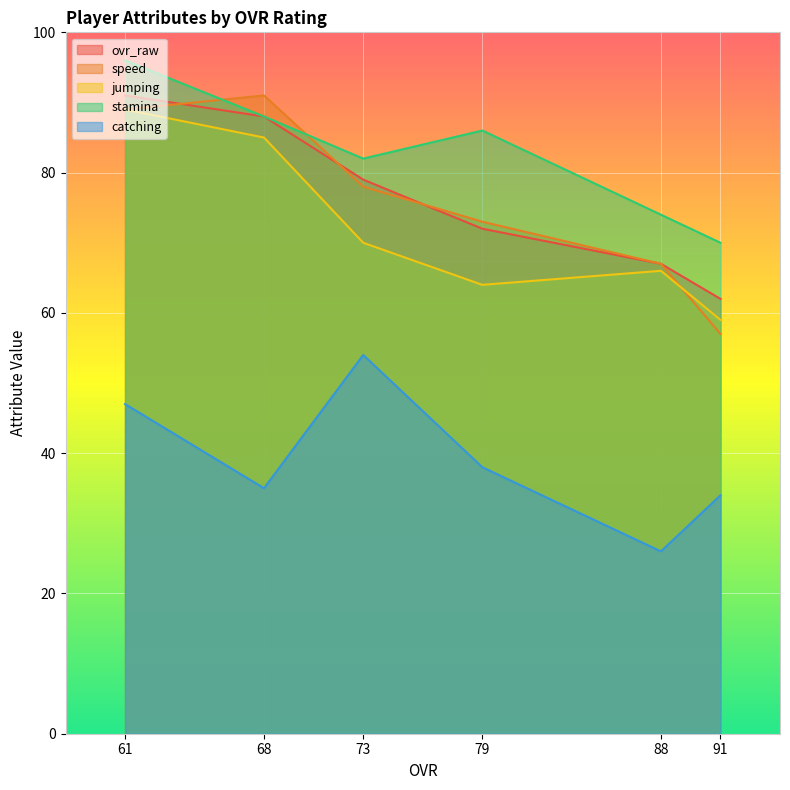

Reading right to left, what are all the values shown in this chart?

ovr_raw: 91=62	88=67	79=72	73=79	68=88	61=91
speed: 91=57	88=67	79=73	73=78	68=91	61=89
jumping: 91=59	88=66	79=64	73=70	68=85	61=89
stamina: 91=70	88=74	79=86	73=82	68=88	61=96
catching: 91=34	88=26	79=38	73=54	68=35	61=47